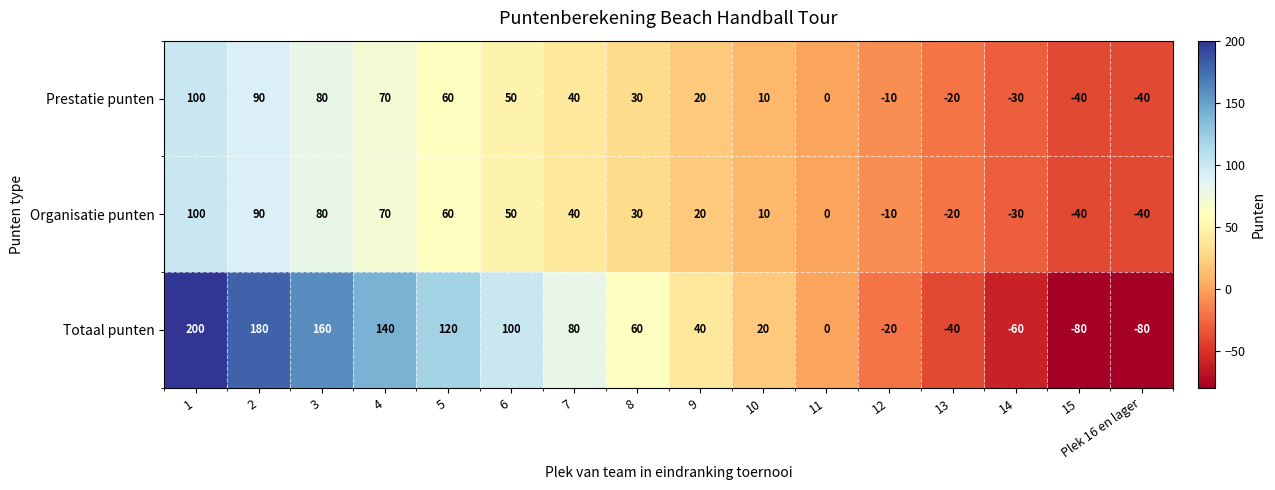

How many series are shown in this chart?

3